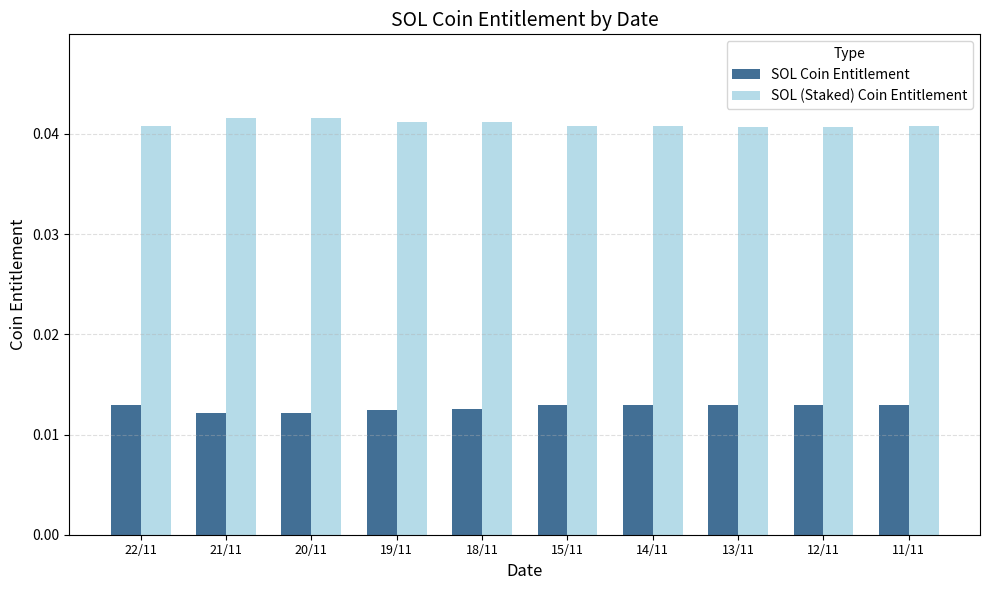

What position from the right is 19/11?

7